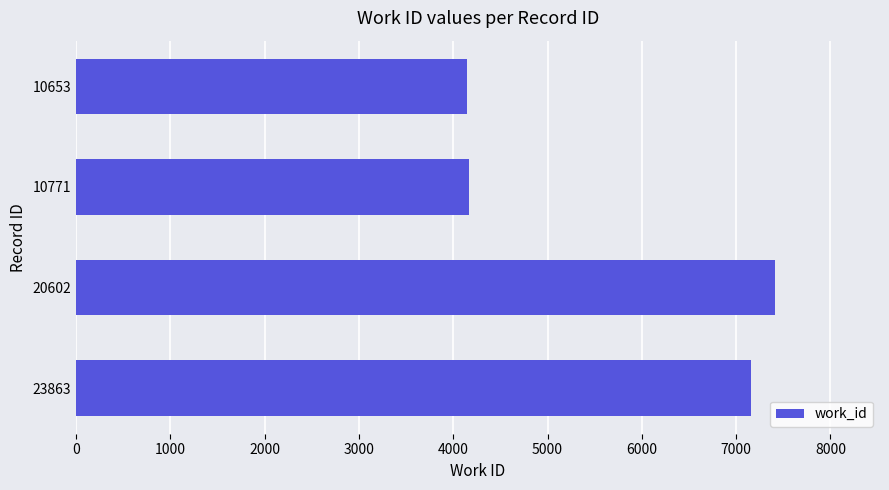

What is the average value?

5722